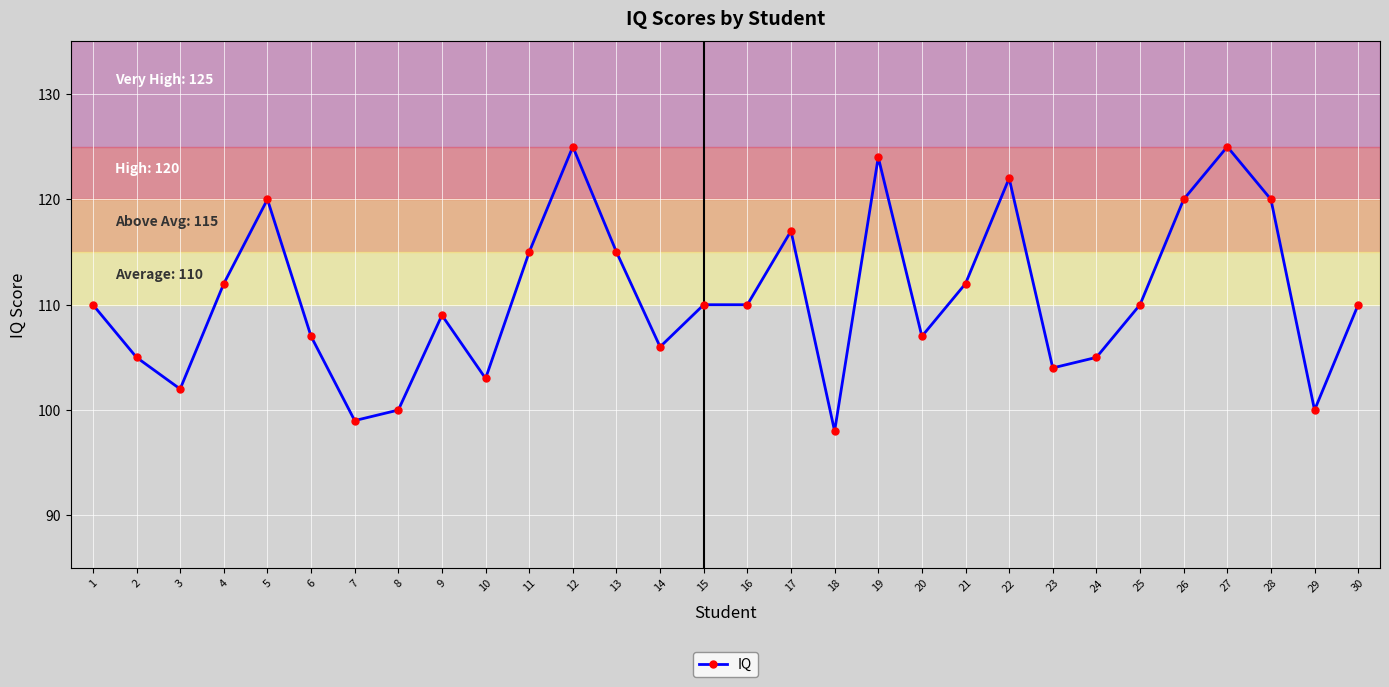

The value at 22 is 122. True or false?

True